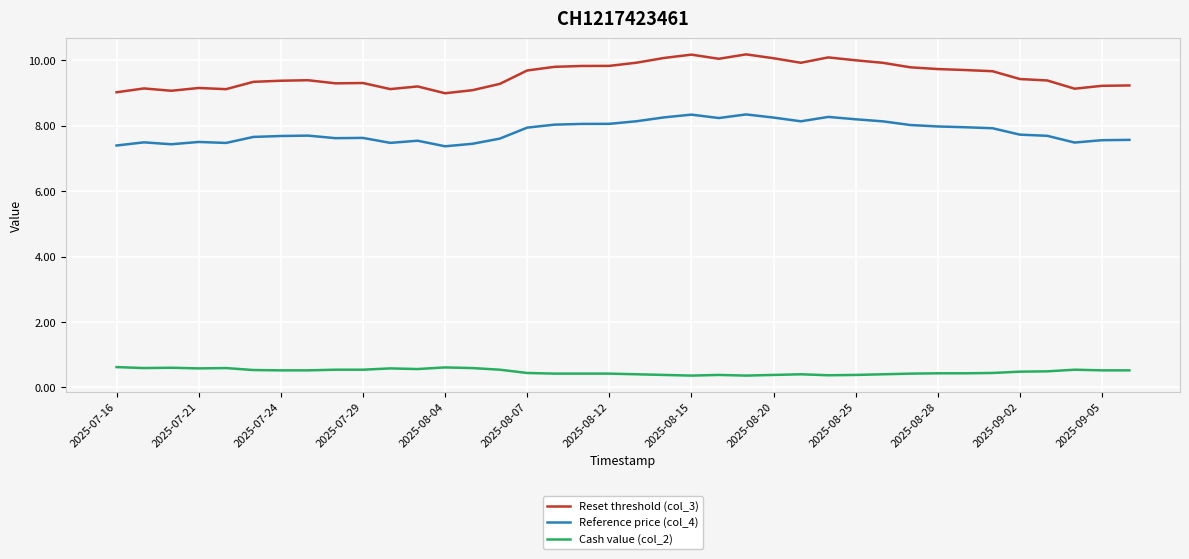

True or false: Reference price (col_4) and Reset threshold (col_3) cross at least once.

False